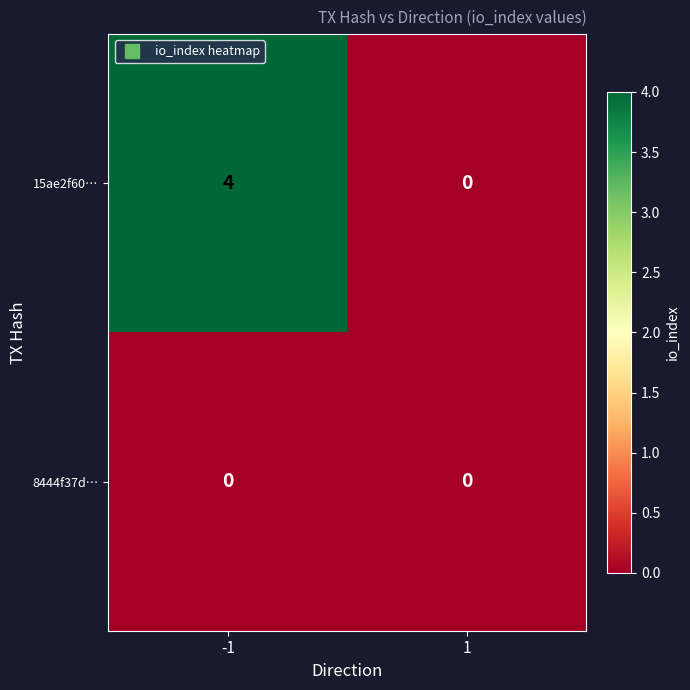

List the series in order of their overall mean, lowest first.

8444f37d…, 15ae2f60…